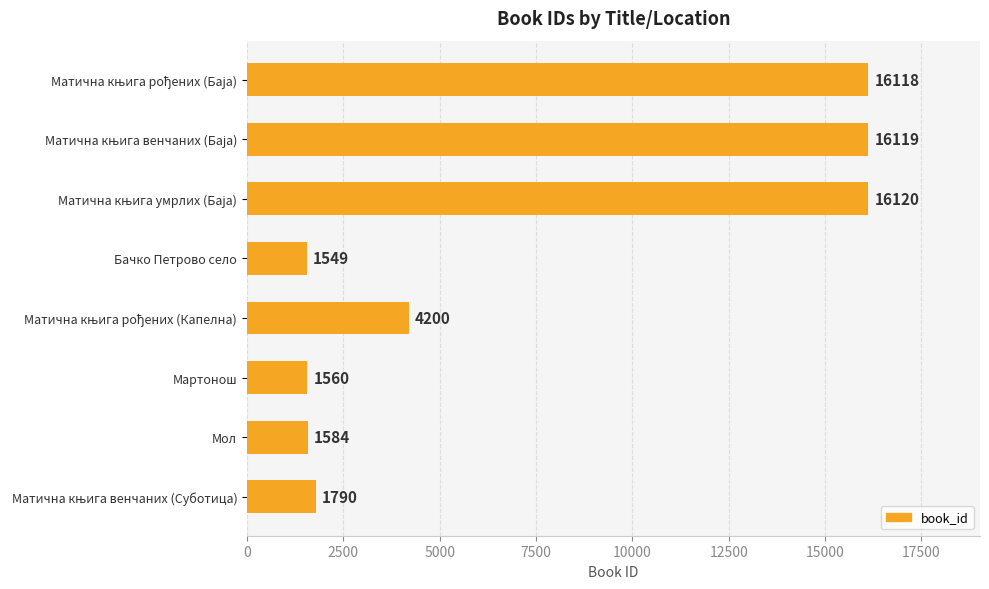

What is the smallest value displayed?

1549